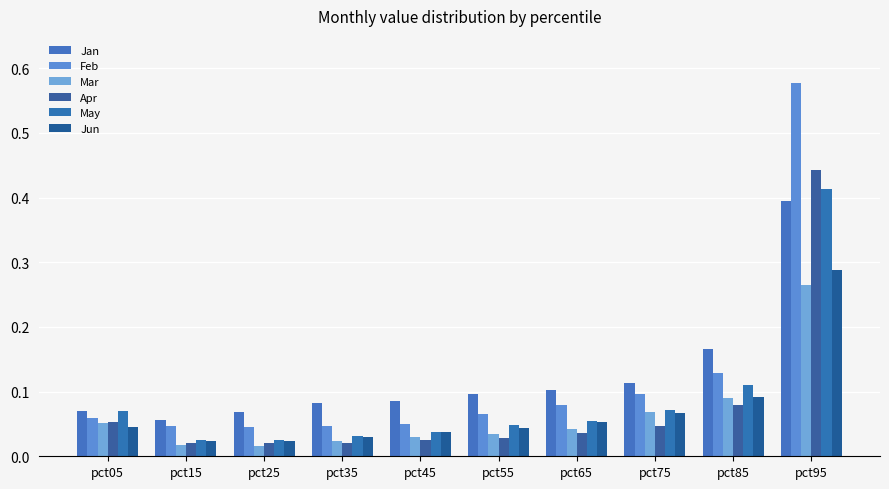

Which series has the widest spread of values?

Feb